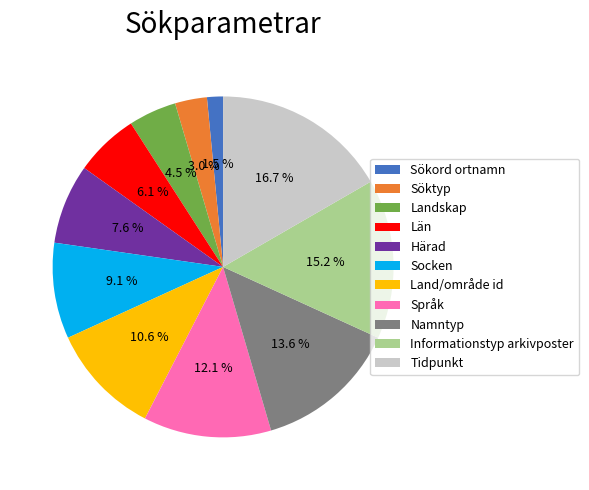

Count the number of slices in the pie.

11